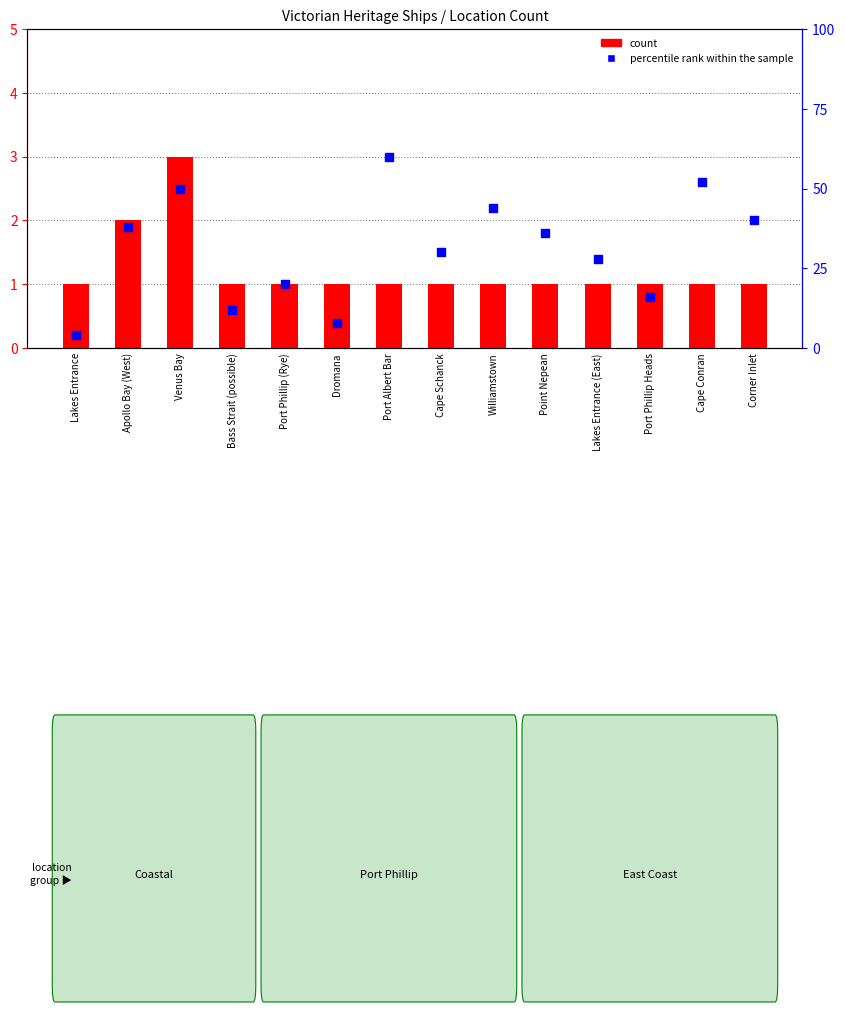

Which series has the largest total across all categories?

percentile rank within the sample